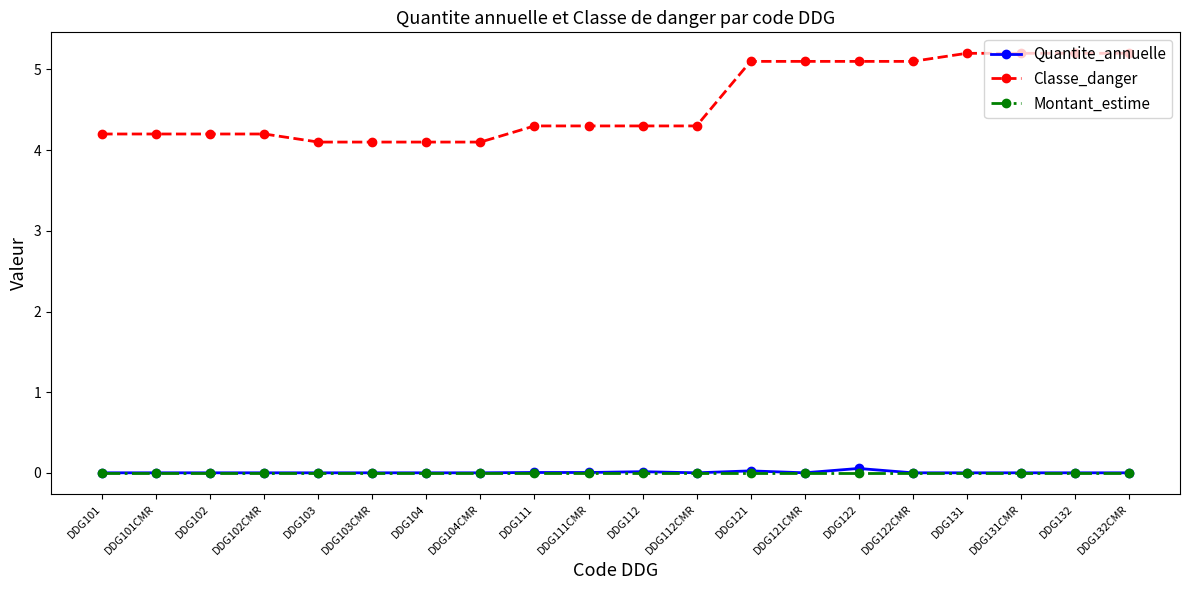

Which series has the widest spread of values?

Classe_danger